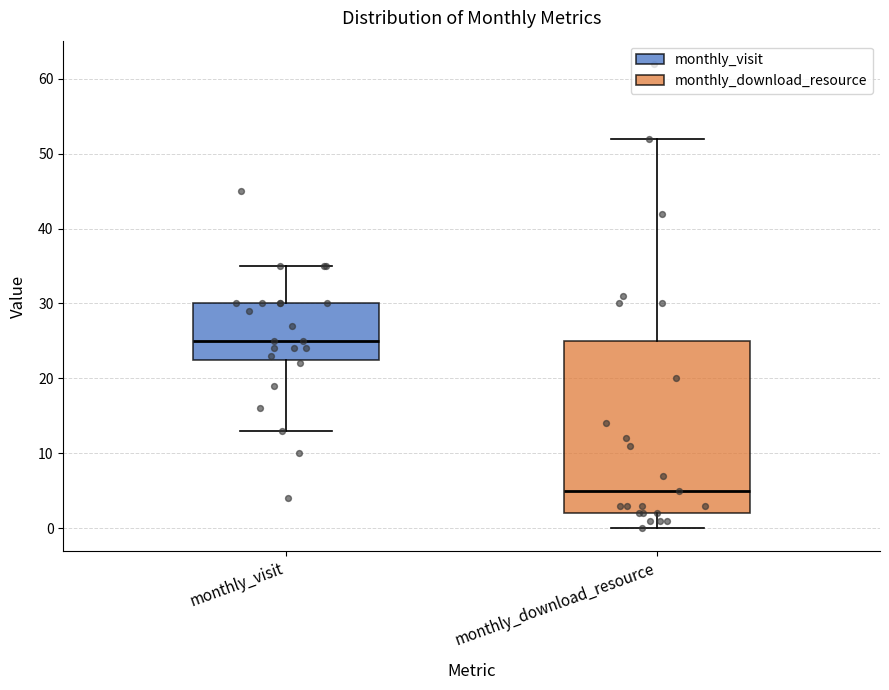

Reading left to right, read every box against the y-axis: the position of its median line, the range the box covers, and the ends of its whiskers. The values are not printed on the chart, so give them approximately, as read against the axis.

monthly_visit: median 25, box 23 to 30, whiskers 13 to 35
monthly_download_resource: median 5, box 2 to 25, whiskers 0 to 52